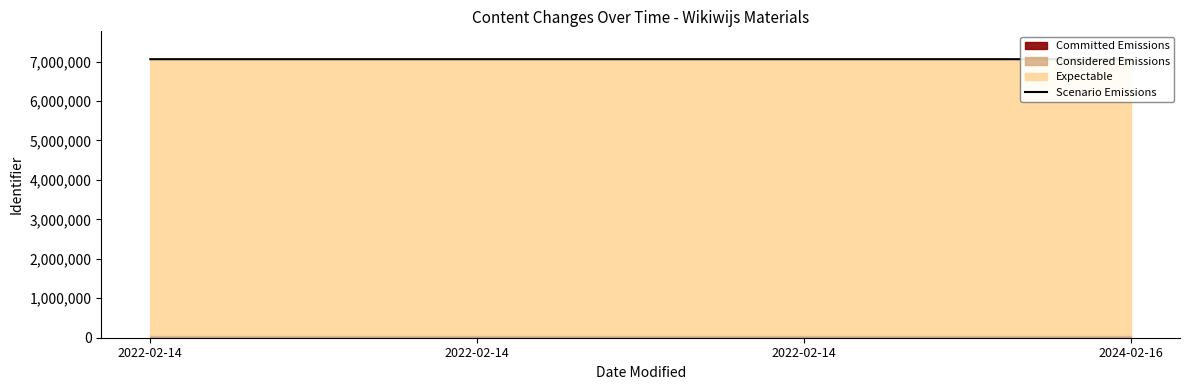

Rank the categories by value from highest to lowest.

2024-02-16, 2022-02-14, 2022-02-14, 2022-02-14